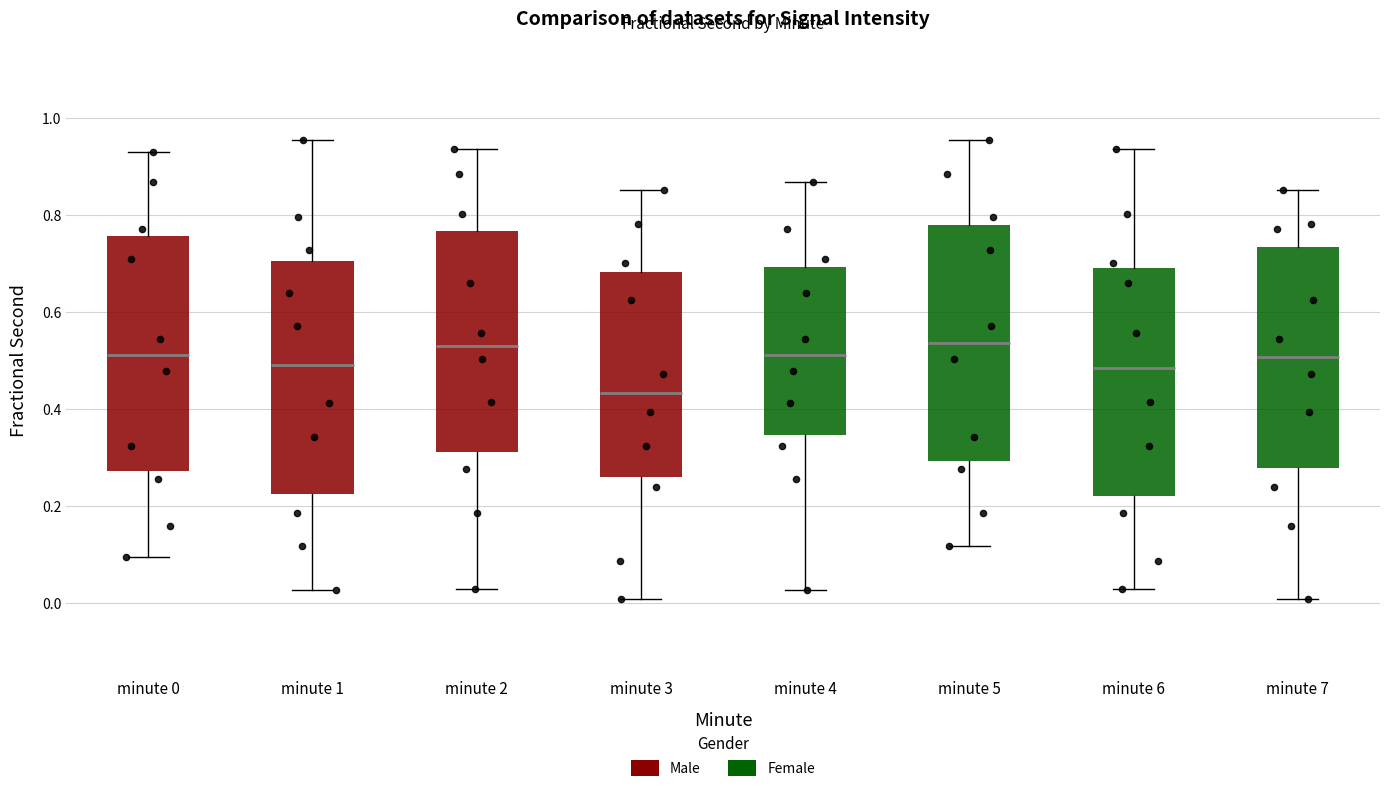

Reading left to right, transcribe this box plot: for each box, give where its median line is, the range the box spans, and where its two whiskers end, as read against the y-axis. The values are not printed on the chart, so give them approximately, as read against the axis.

minute 0: median 0.52, box 0.28 to 0.76, whiskers 0.10 to 0.92
minute 1: median 0.50, box 0.22 to 0.70, whiskers 0.02 to 0.96
minute 2: median 0.52, box 0.32 to 0.76, whiskers 0.02 to 0.94
minute 3: median 0.44, box 0.26 to 0.68, whiskers 0.00 to 0.86
minute 4: median 0.52, box 0.34 to 0.70, whiskers 0.02 to 0.86
minute 5: median 0.54, box 0.30 to 0.78, whiskers 0.12 to 0.96
minute 6: median 0.48, box 0.22 to 0.70, whiskers 0.02 to 0.94
minute 7: median 0.50, box 0.28 to 0.74, whiskers 0.00 to 0.86